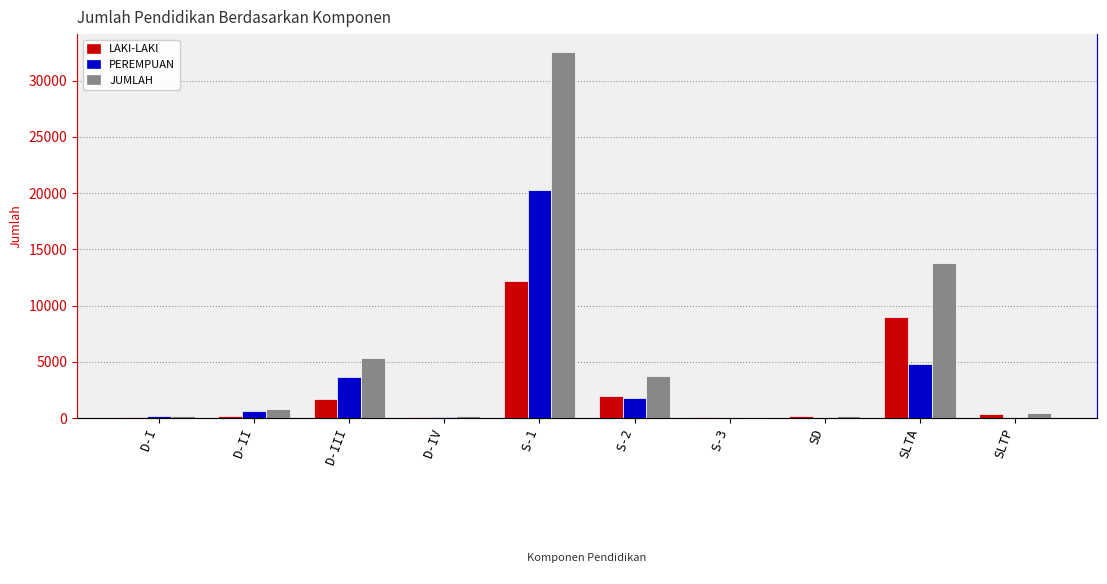

Rank the series at S-2 from highest to lowest value.

JUMLAH, LAKI-LAKI, PEREMPUAN